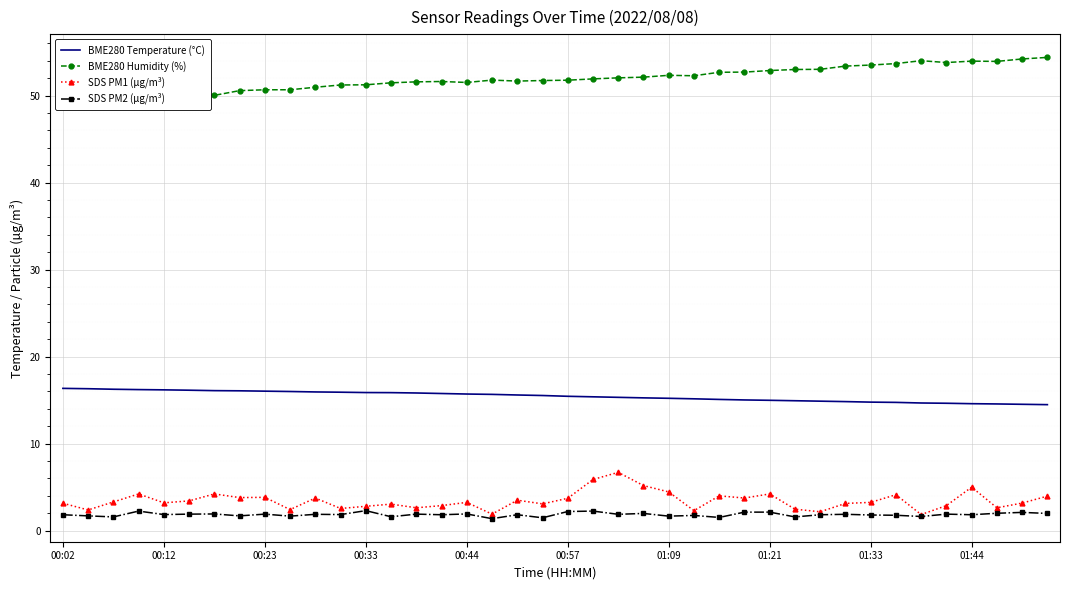

What is the value of the SDS PM1 (µg/m³) point at the 25th from the left?

4.5